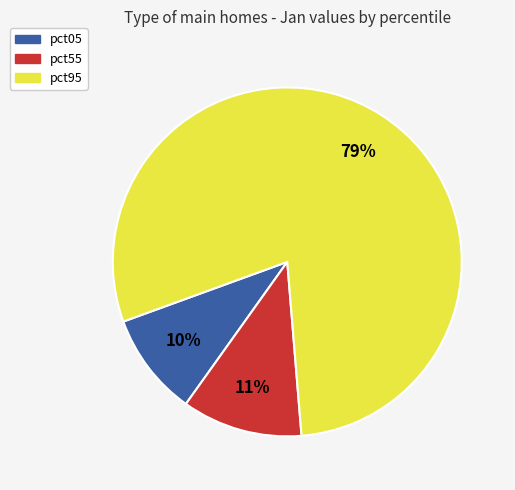

Is there any slice that represents more than half of the pie?

Yes